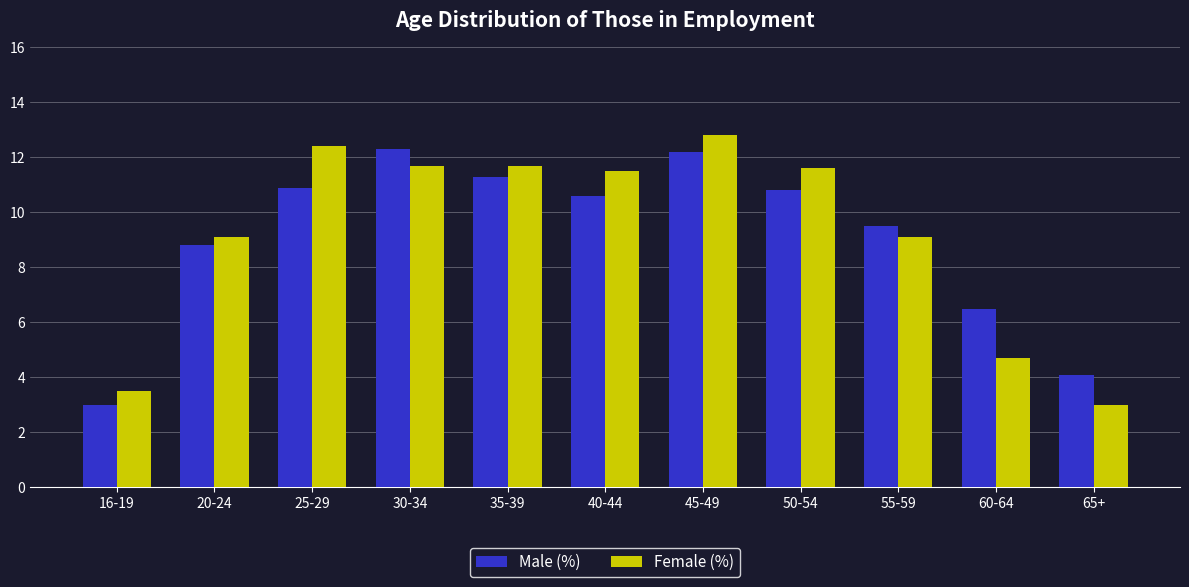

What are all the series names shown in the legend?

Male (%), Female (%)